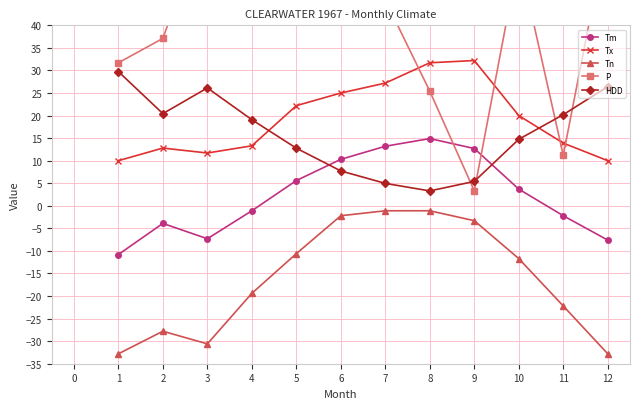

True or false: HDD has more than 0 points higher than both neighbors.

True